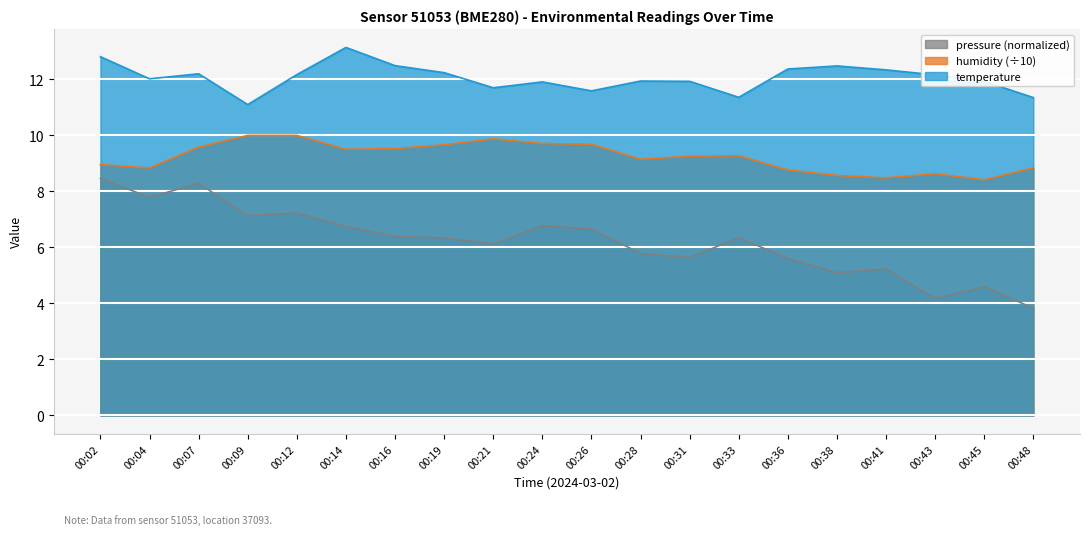

What is the difference between the maximum and minimum values in the temperature series?

2.0